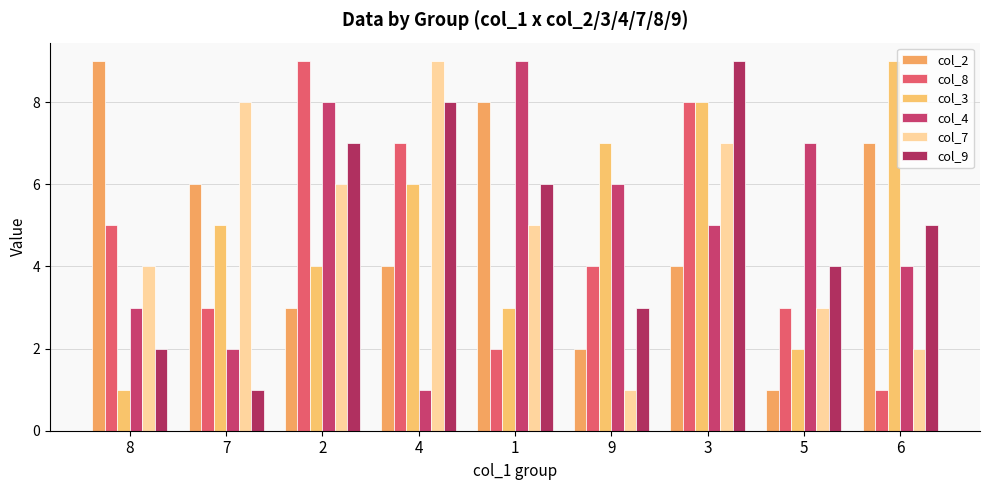

What is the approximate value of col_7 at 5?

3